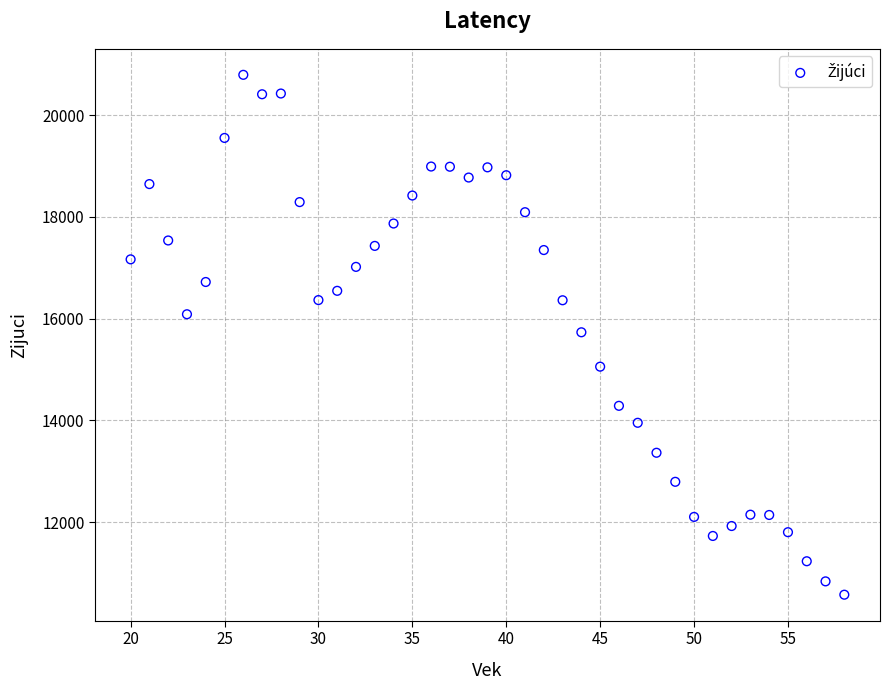

What is the range of X values (max minus min)?

38.0